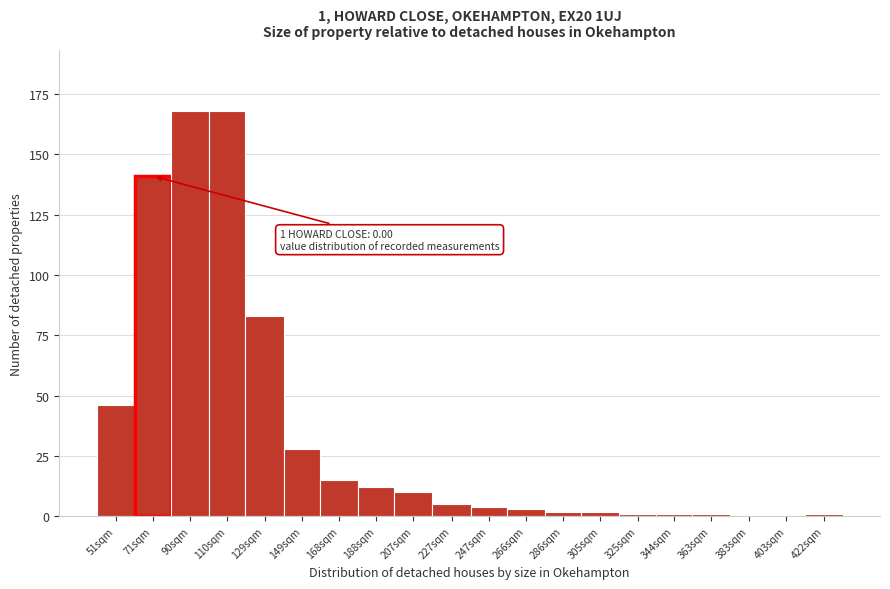

Reading left to right, what are all the values shown in this chart?

51sqm=46	71sqm=141	90sqm=168	110sqm=168	129sqm=83	149sqm=28	168sqm=15	188sqm=12	207sqm=10	227sqm=5	247sqm=4	266sqm=3	286sqm=2	305sqm=2	325sqm=1	344sqm=1	363sqm=1	383sqm=0	403sqm=0	422sqm=1